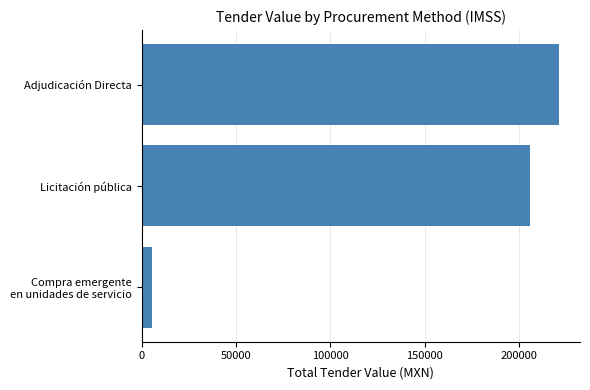

True or false: the data shows 221086.6 at Adjudicación Directa.

True